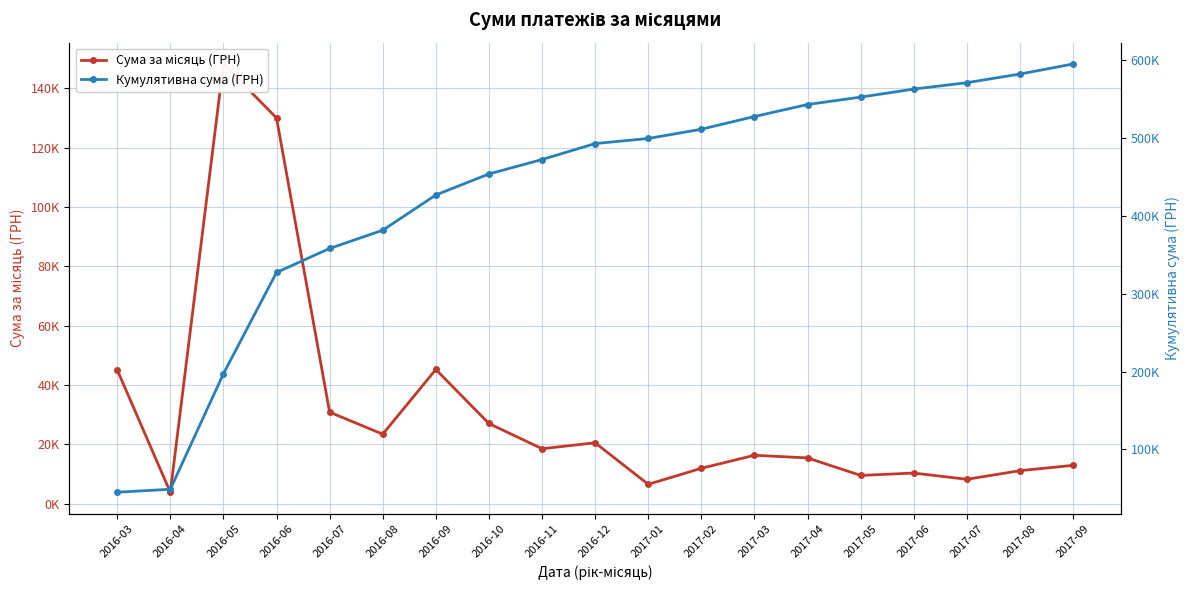

List the labels in order of Кумулятивна сума (ГРН) value, smallest first.

2016-03, 2016-04, 2016-05, 2016-06, 2016-07, 2016-08, 2016-09, 2016-10, 2016-11, 2016-12, 2017-01, 2017-02, 2017-03, 2017-04, 2017-05, 2017-06, 2017-07, 2017-08, 2017-09